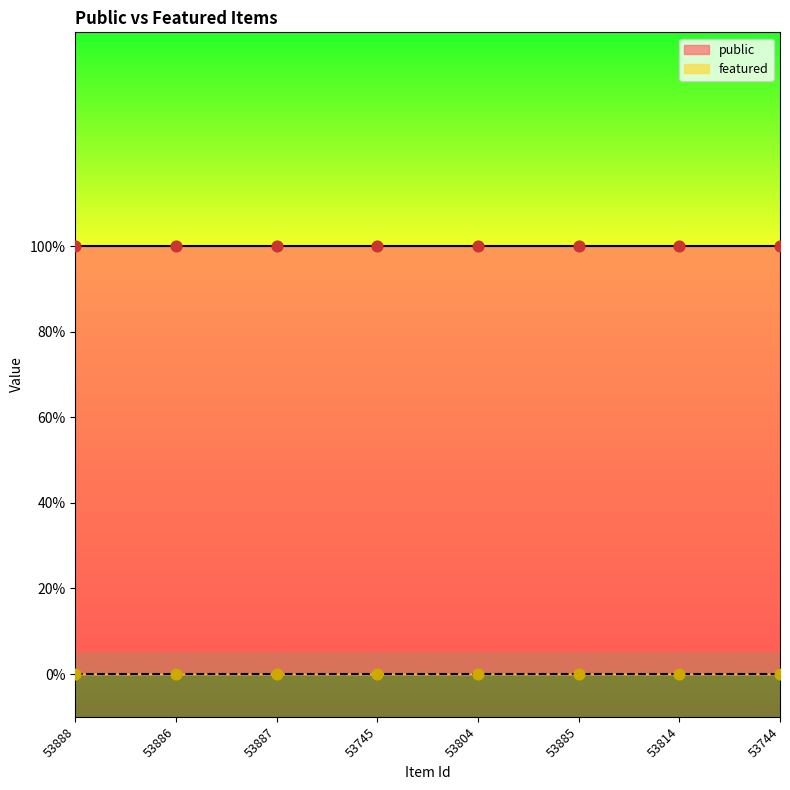

Which series contains the lowest Y value?

featured